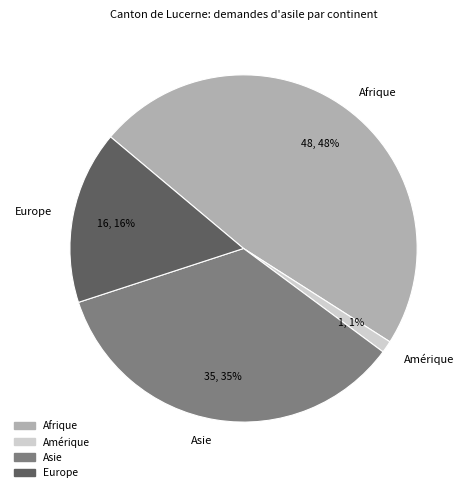

To the nearest percent, what portion does Afrique represent?

48%